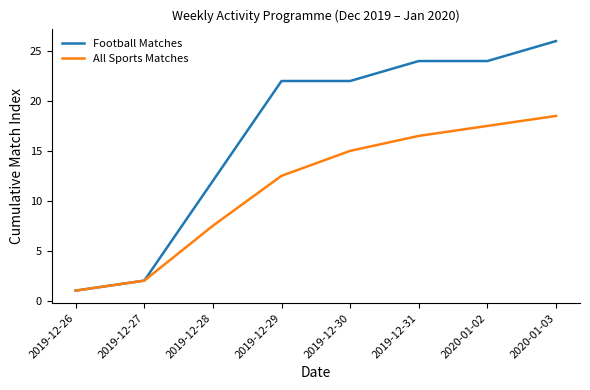

Rank the categories by All Sports Matches value from lowest to highest.

2019-12-26, 2019-12-27, 2019-12-28, 2019-12-29, 2019-12-30, 2019-12-31, 2020-01-02, 2020-01-03